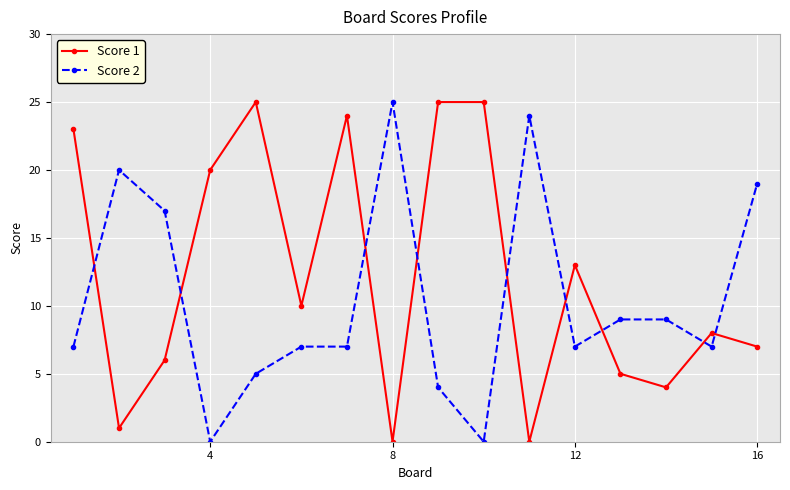

Which series has the largest total across all categories?

Score 1